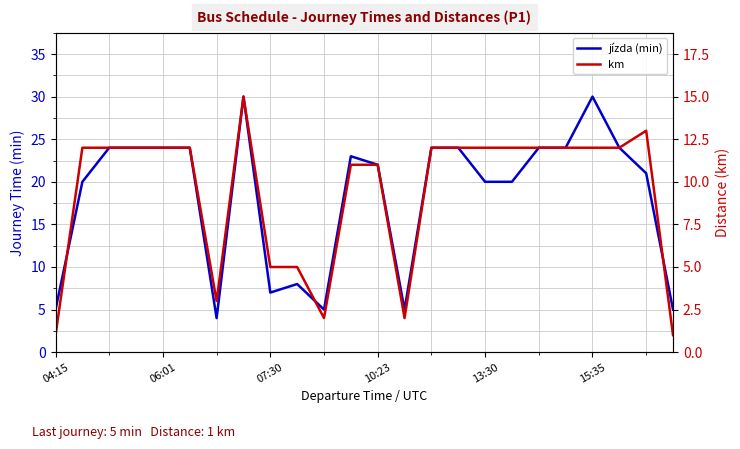

What is the approximate value of jízda (min) at 14?

24